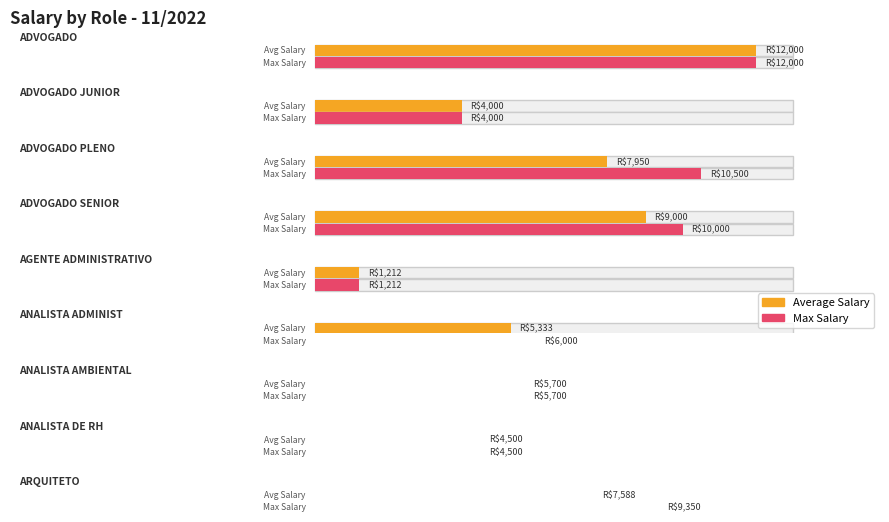

What is the difference between the second highest and minimum values in the Average Salary series?

7788.0